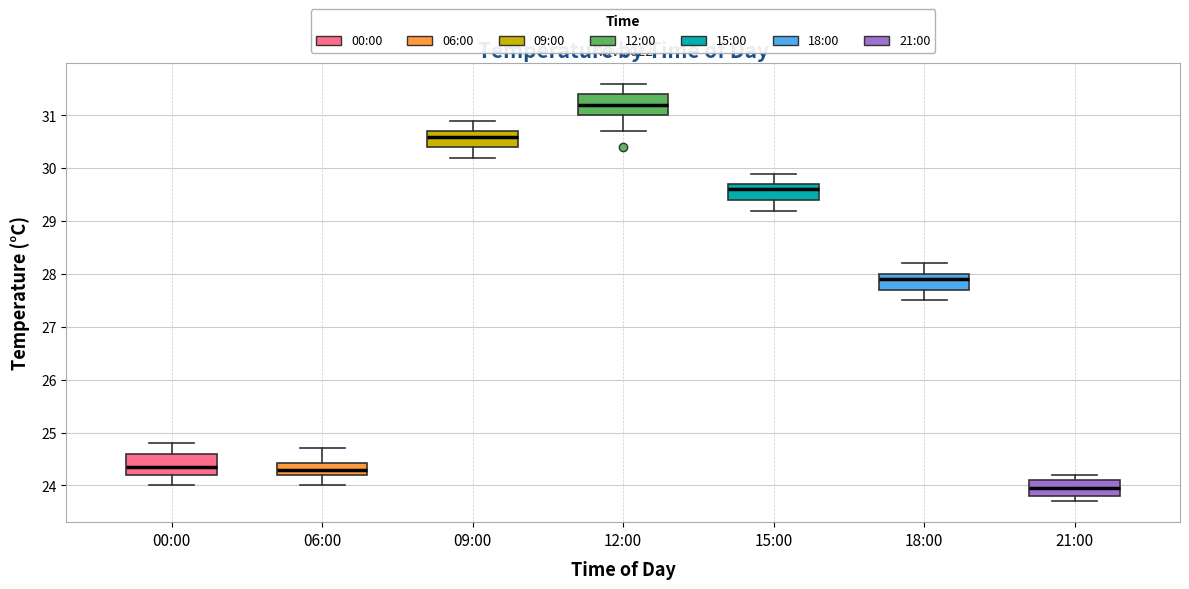

Which box's median line is the highest?

12:00